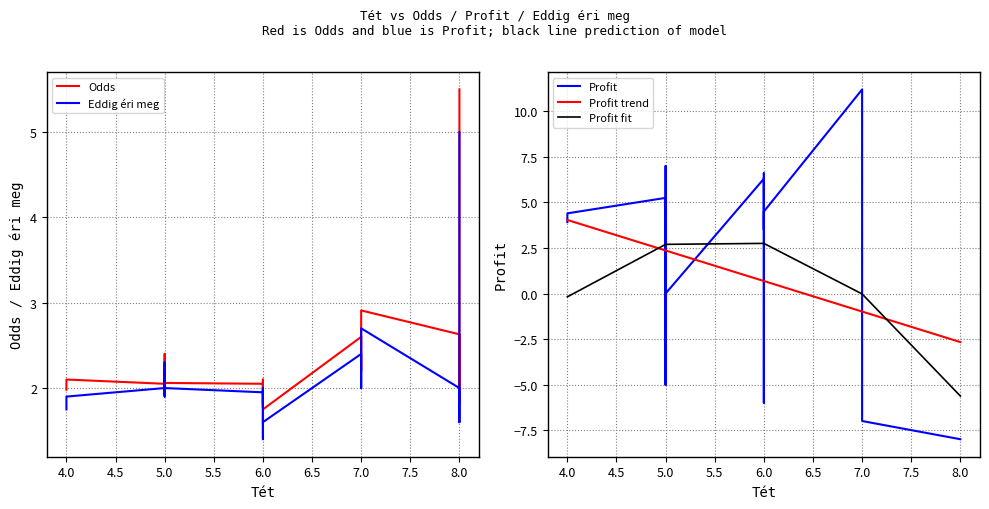

Reading right to left, extract all data points from this chart.

Odds: 5.5	1.8	2.6	2.9	2.2	2.6	1.8	1.6	2.0	2.1	1.8	2.0	2.1	2.3	1.9	2.4	1.9	2.0	2.1	2.0
Eddig éri meg: 5.0	1.6	2.0	2.7	2.0	2.4	1.6	1.4	2.0	2.0	1.8	1.9	2.0	2.2	1.9	2.3	1.9	2.0	1.9	1.8
Profit: -8.0	-8.0	-8.0	-7.0	8.4	11.2	4.5	3.5	6.3	6.6	-6.0	6.3	0.0	-5.0	-5.0	7.0	-5.0	5.2	4.4	3.9
Profit trend: -2.7	-2.7	-2.7	-1.0	-1.0	-1.0	0.7	0.7	0.7	0.7	0.7	0.7	2.4	2.4	2.4	2.4	2.4	2.4	4.0	4.0
Profit fit: -5.6	-5.6	-5.6	-0.0	-0.0	-0.0	2.8	2.8	2.8	2.8	2.8	2.8	2.7	2.7	2.7	2.7	2.7	2.7	-0.2	-0.2